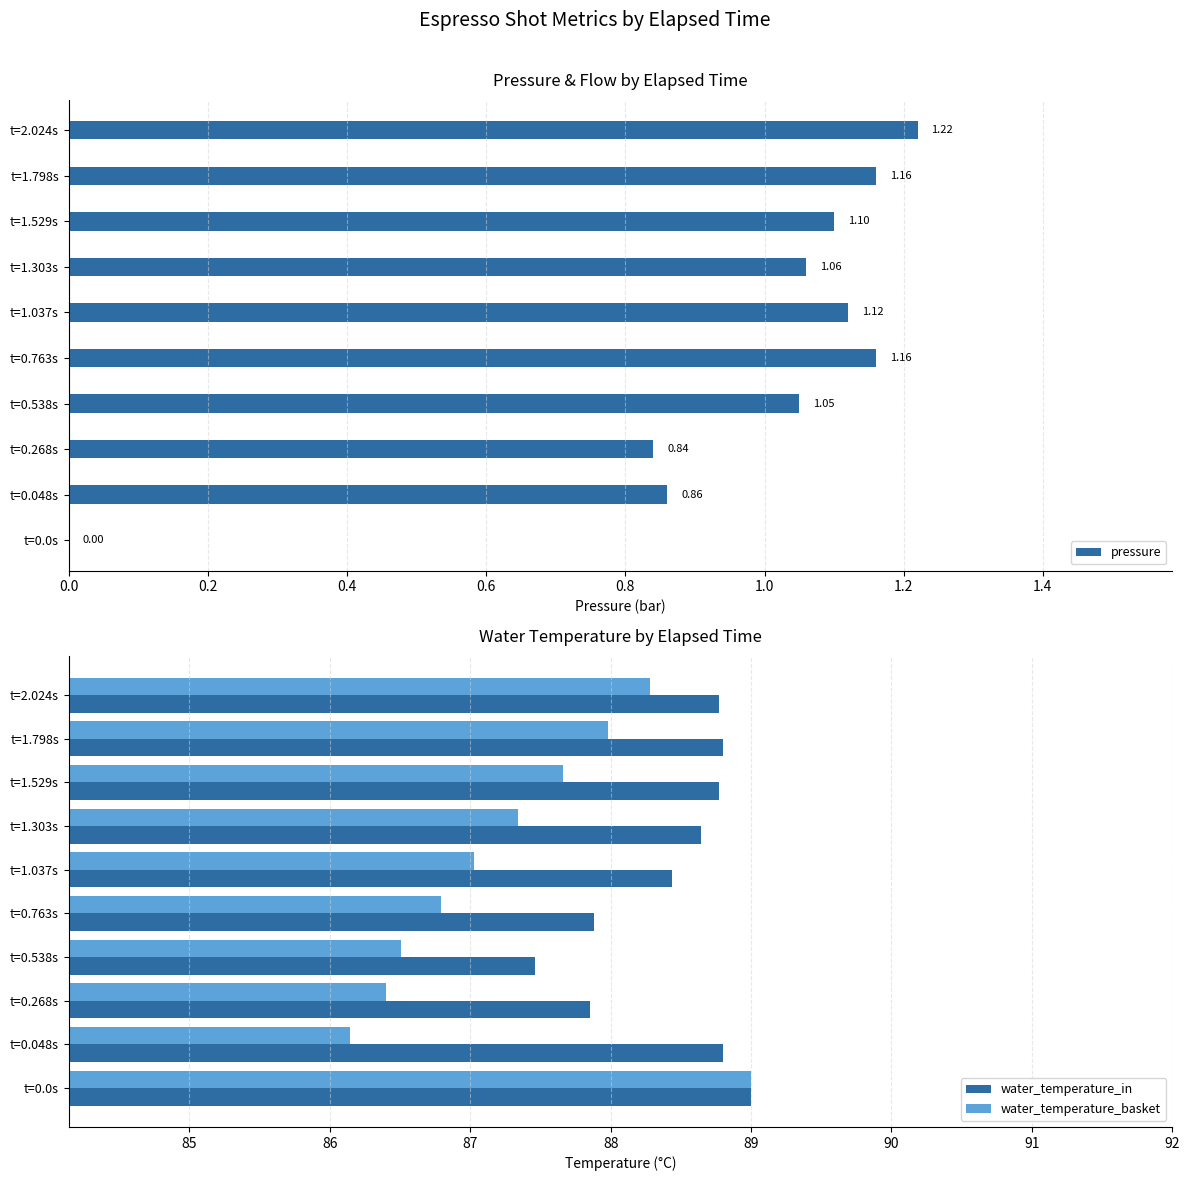

What value does the water_temperature_basket series have at t=1.037s?

87.0